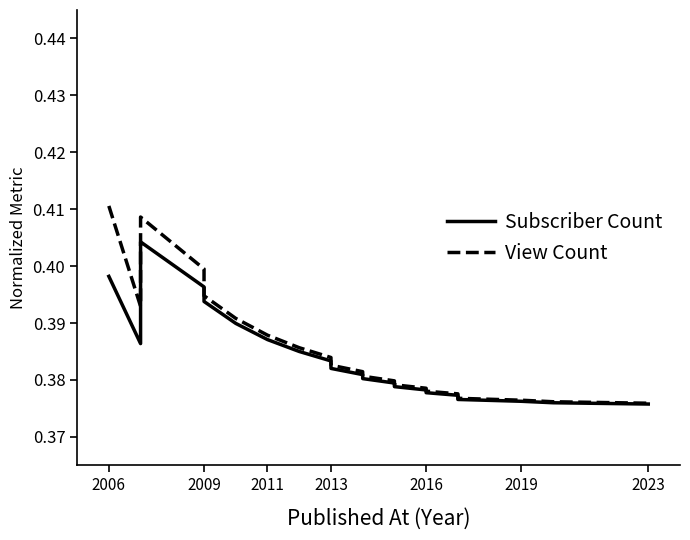

At how many categories does at least one series exceed 0?

22